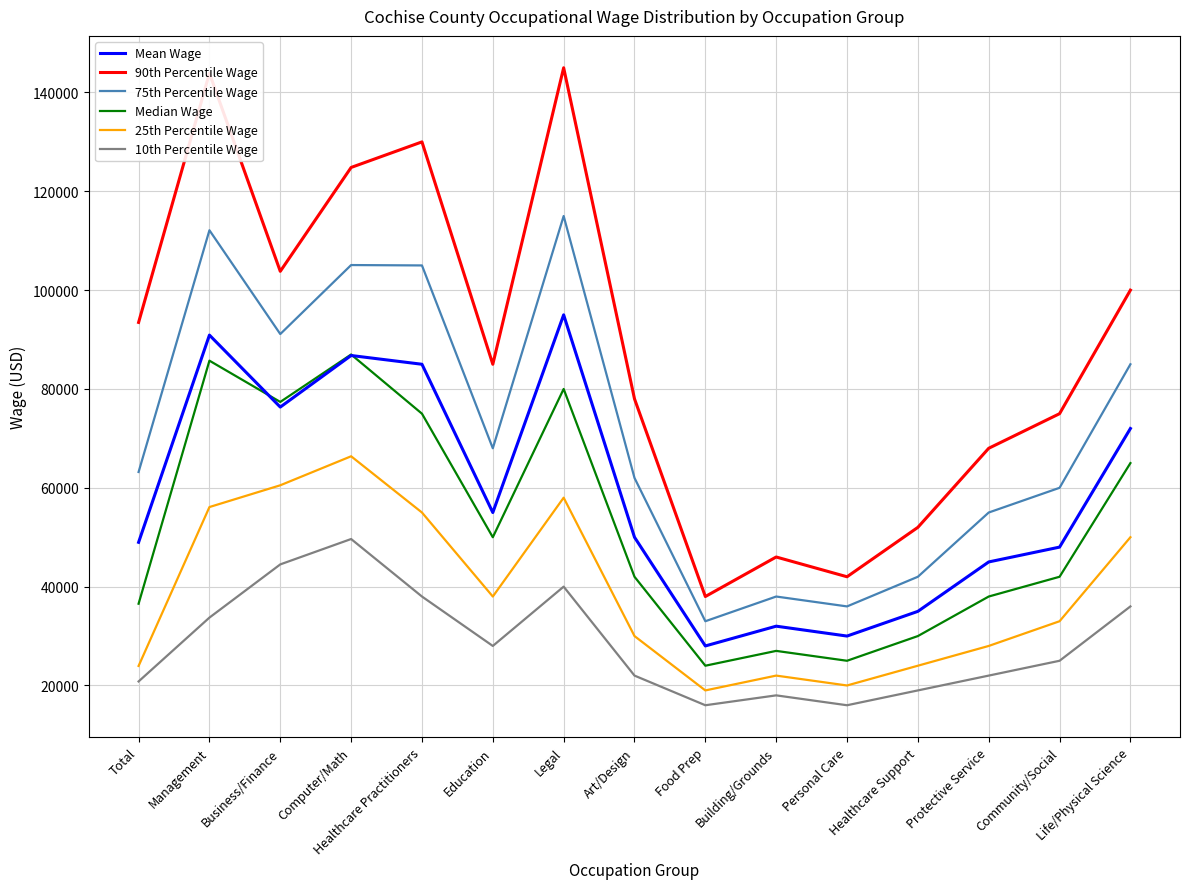

Is it true that Median Wage equals 37705 at Personal Care?

False